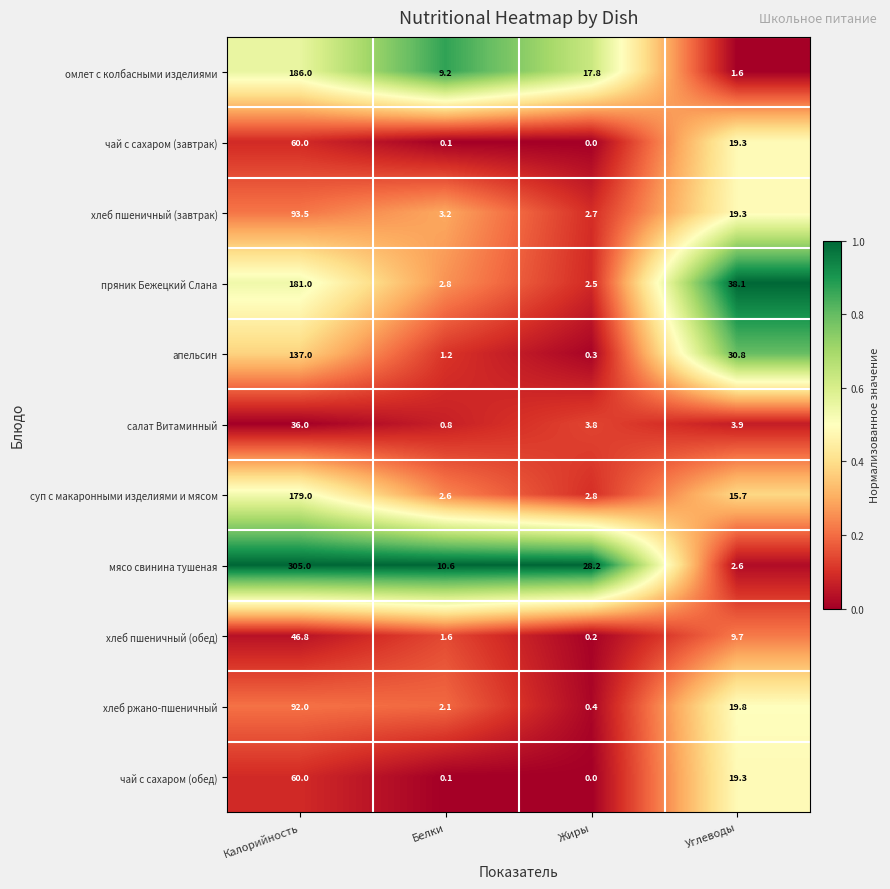

Read the мясо свинина тушеная value at Белки.

10.6